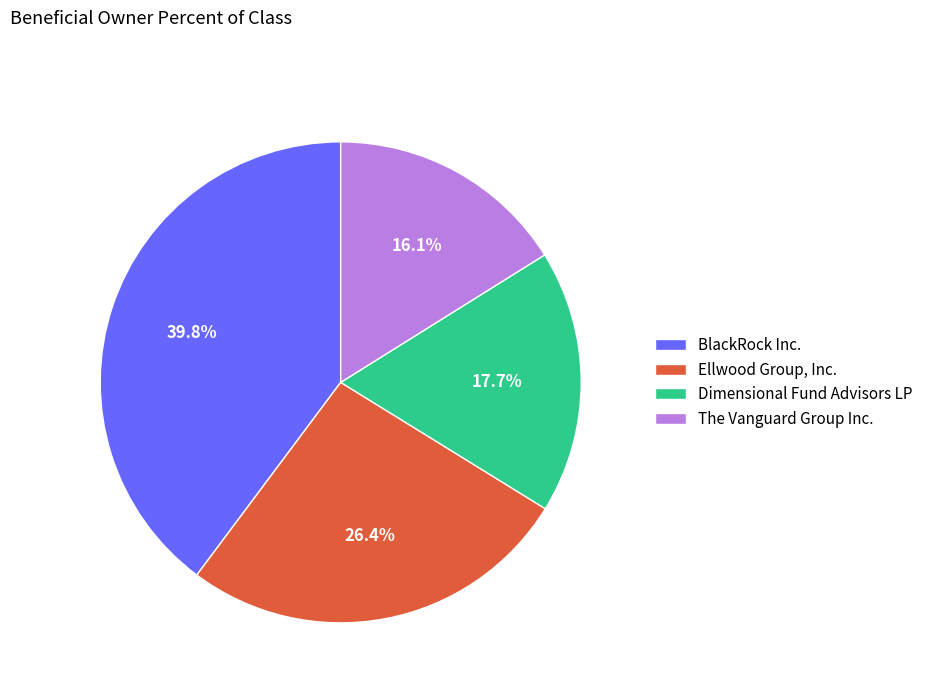

To the nearest percent, what percentage of the pie is The Vanguard Group Inc.?

16%